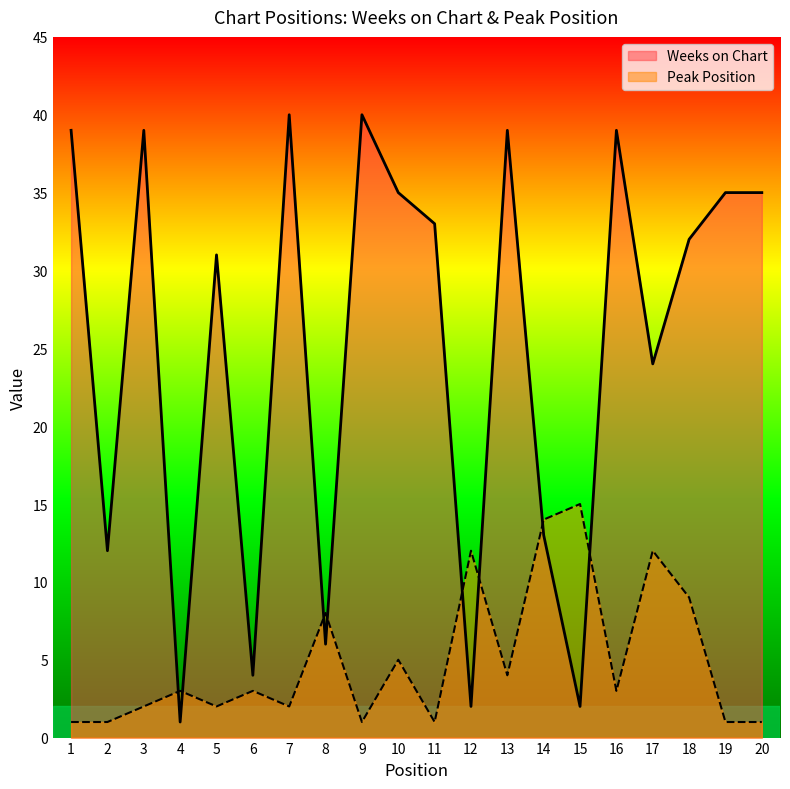

What is the difference between the maximum and second lowest values in the Peak Position series?

14